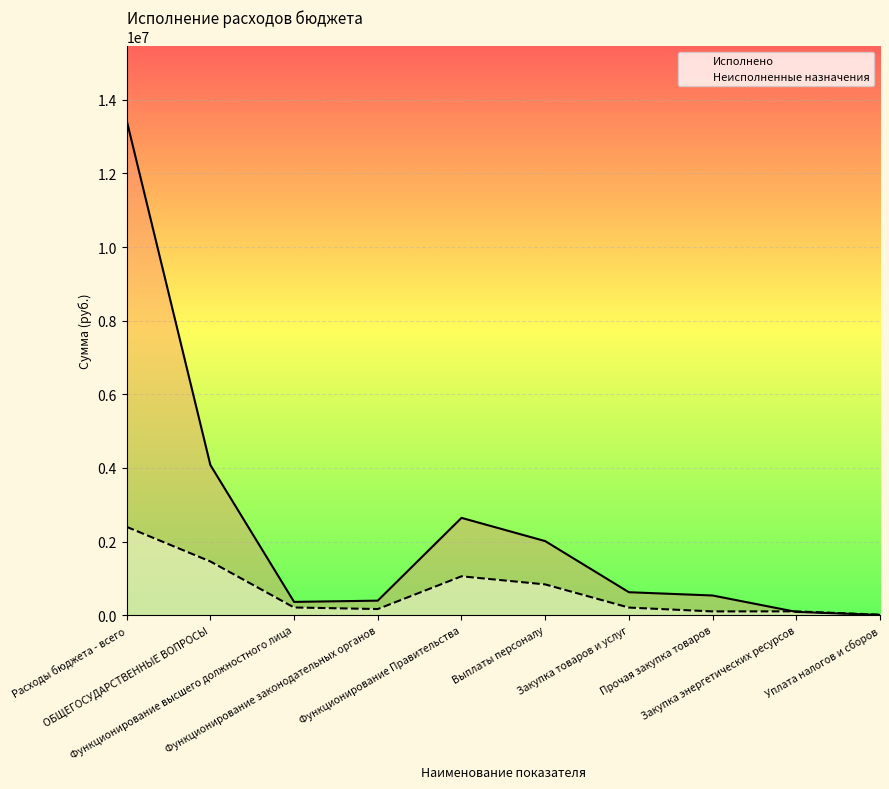

At which category does Неисполненные назначения reach its first local peak?

Функционирование Правительства